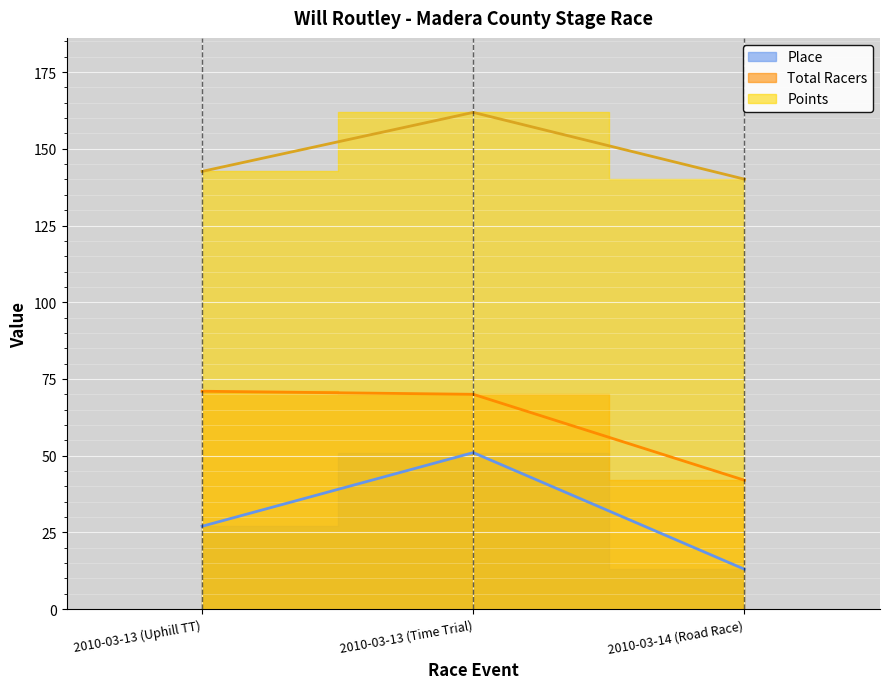

Is the value of Place at 2010-03-14 (Road Race) greater than the value of Total Racers at 2010-03-13 (Uphill TT)?

No